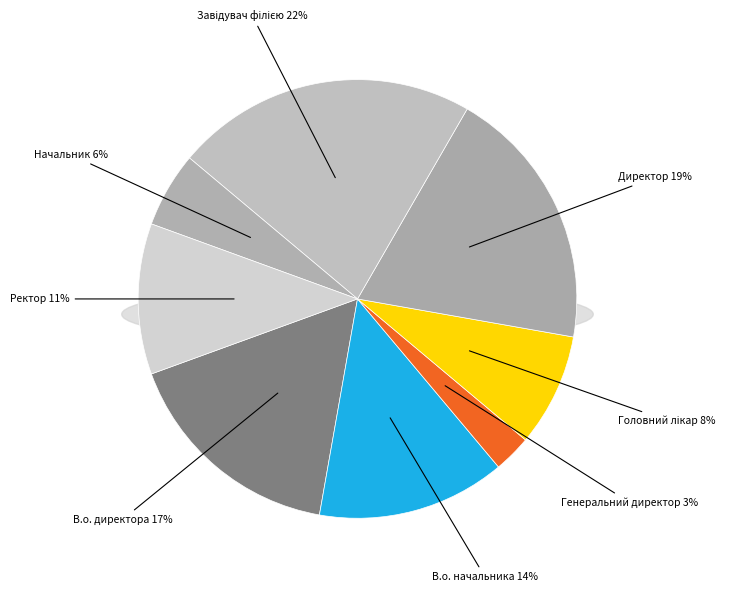

How many slices are in this pie chart?

8